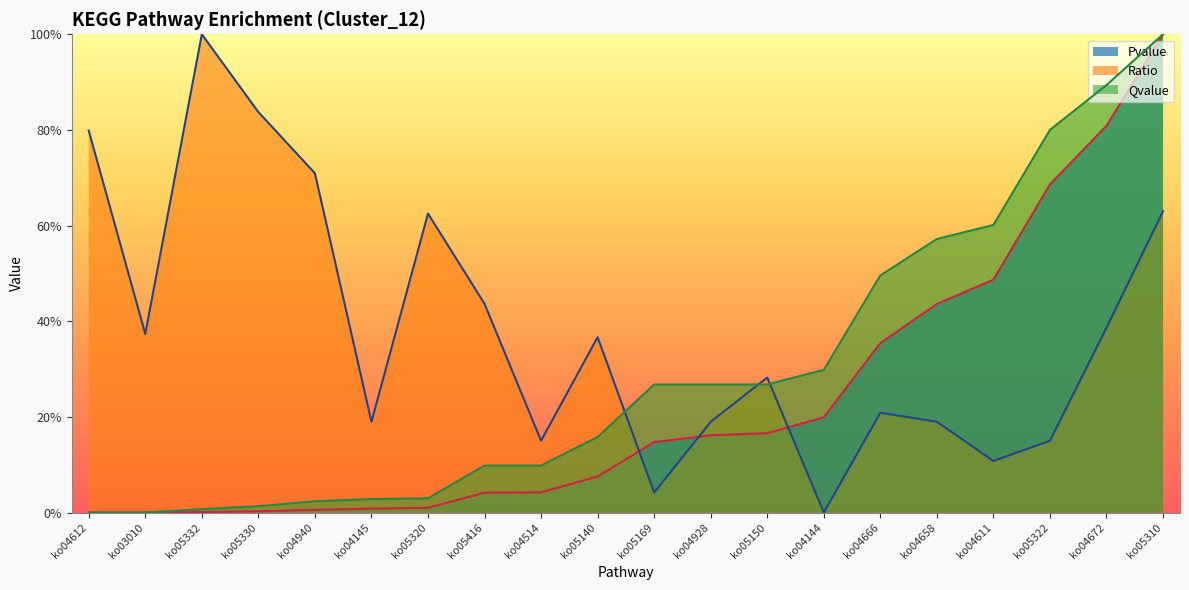

What are all the series names shown in the legend?

Pvalue, Ratio, Qvalue